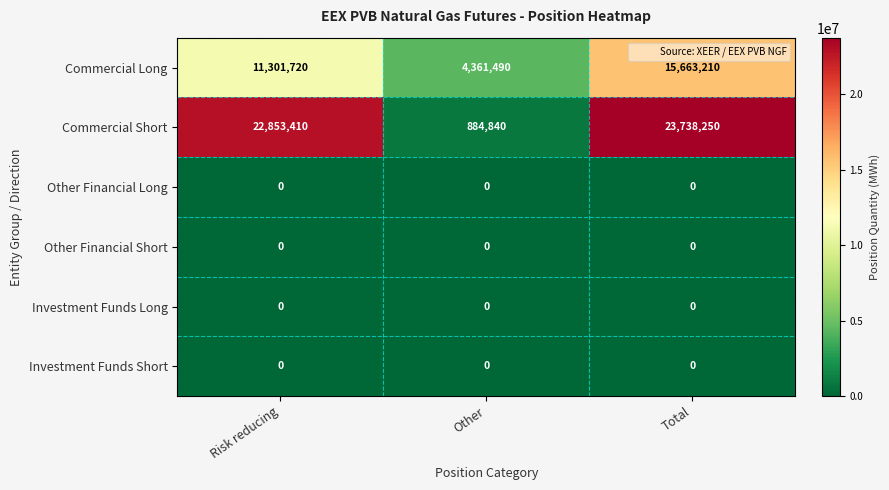

Between Risk reducing and Other, which series saw the biggest shift?

Commercial Short